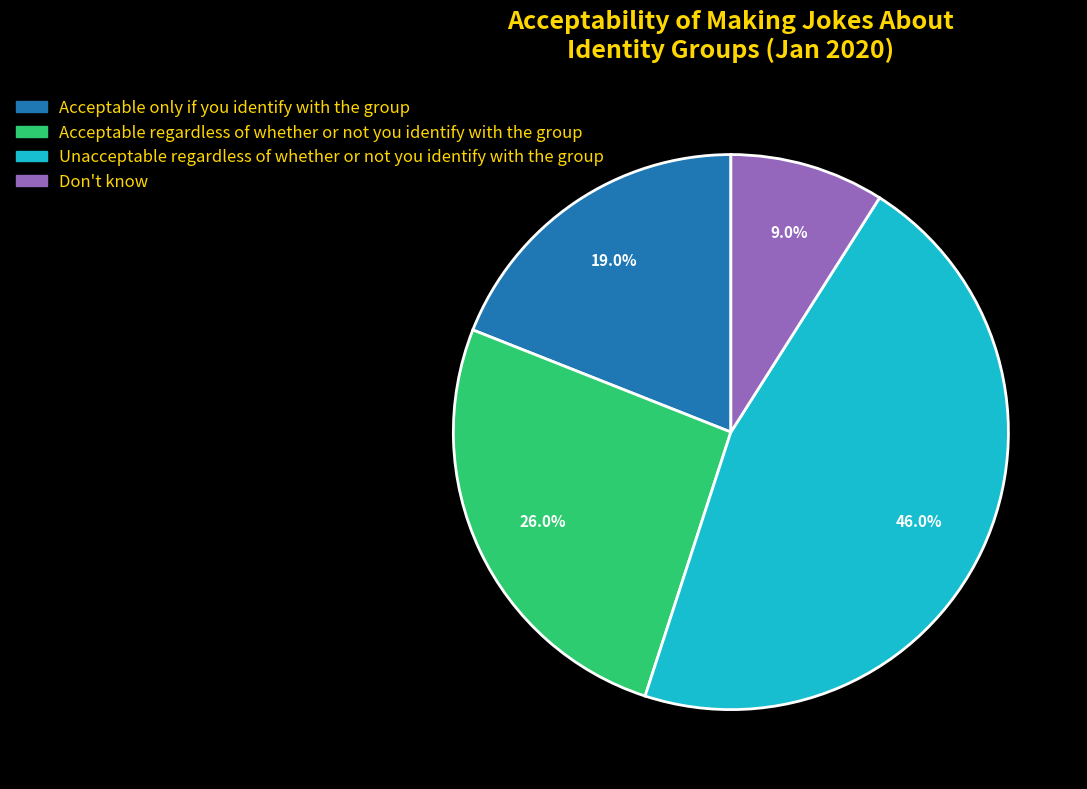

To the nearest percent, what is the average slice percentage?

25%